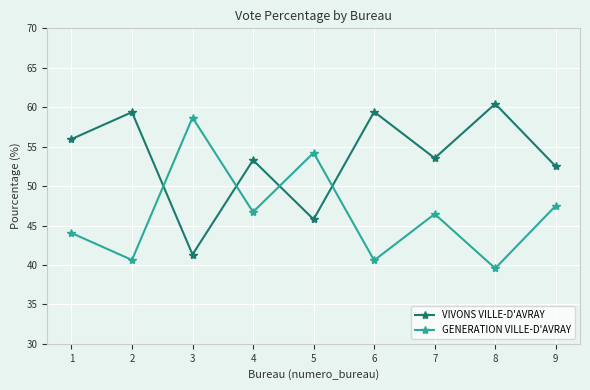

List the series in order of their peak value, highest first.

VIVONS VILLE-D'AVRAY, GENERATION VILLE-D'AVRAY